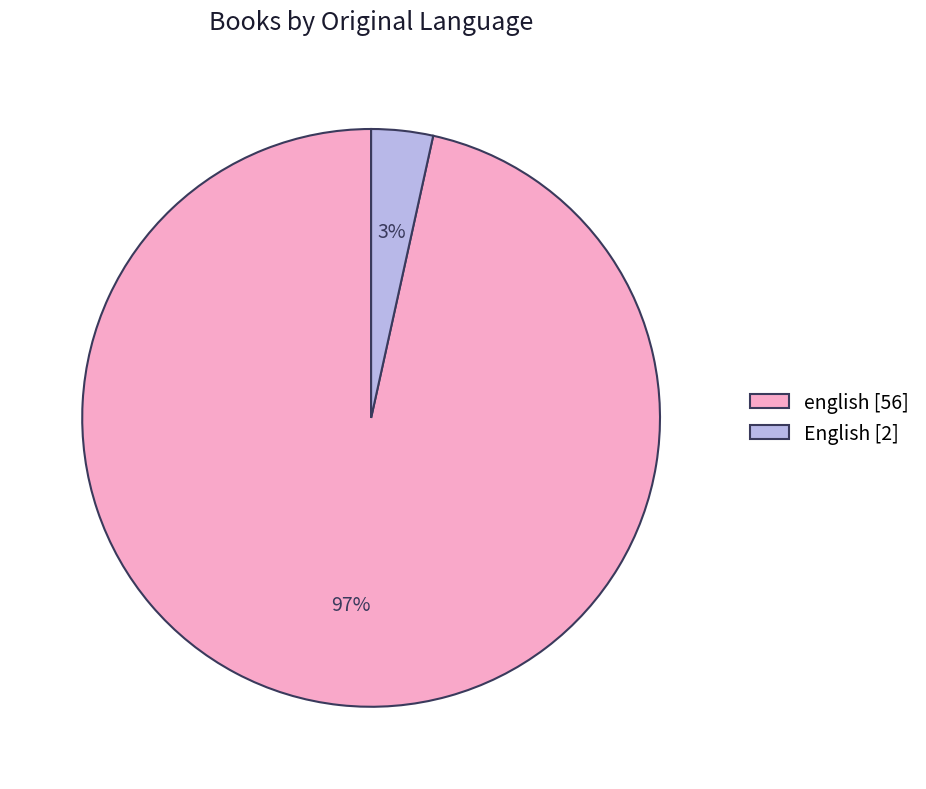

Which category has the smallest portion of the pie?

English